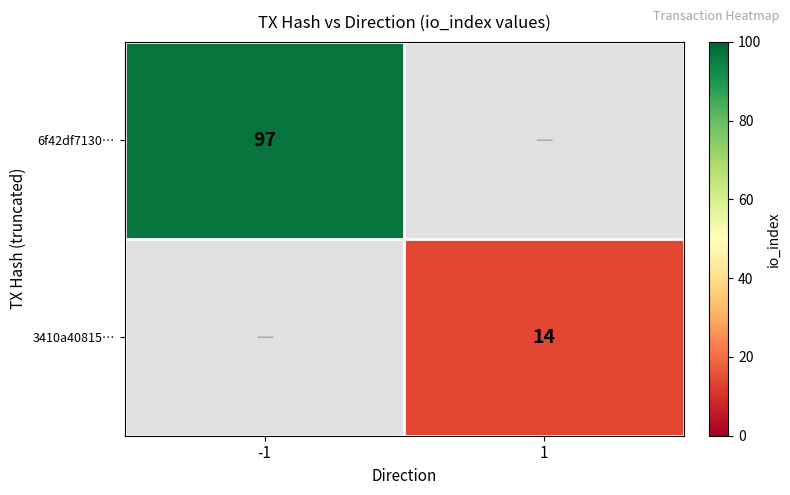

What is the greatest value displayed?

97.0